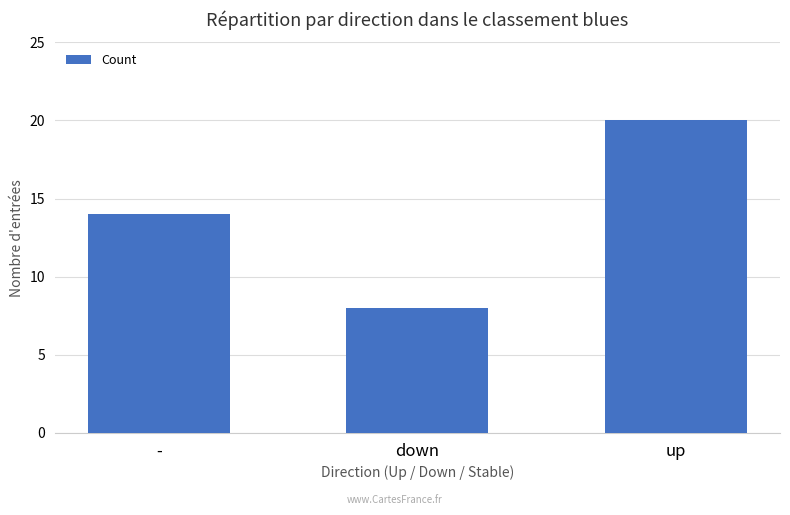

Which has a higher value, up or down?

up